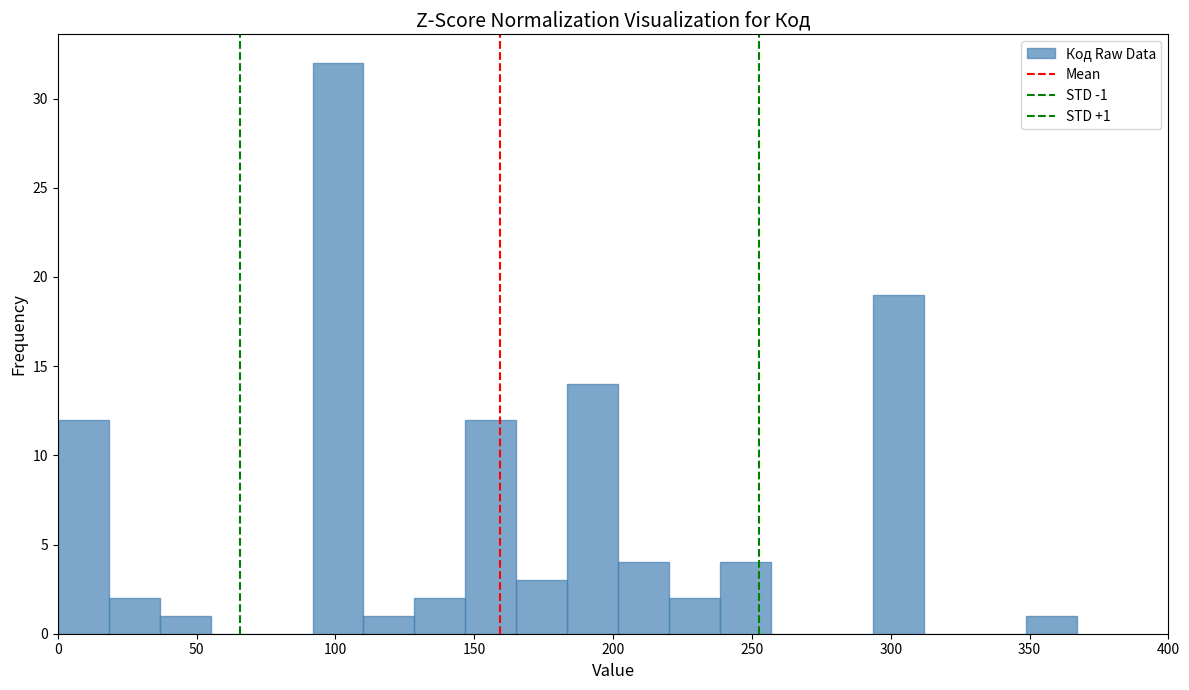

Read against the x-axis, roughly where is the centre of the tallest bar?

100